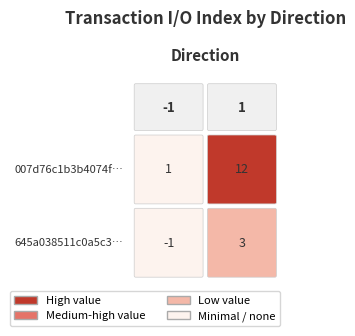

Which has a higher value, 0 or 1?

1